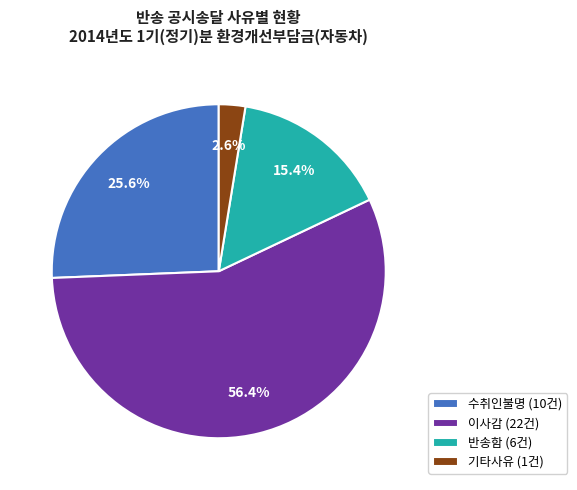

What portion of the pie excludes 기타사유 (1건)?

97.4%